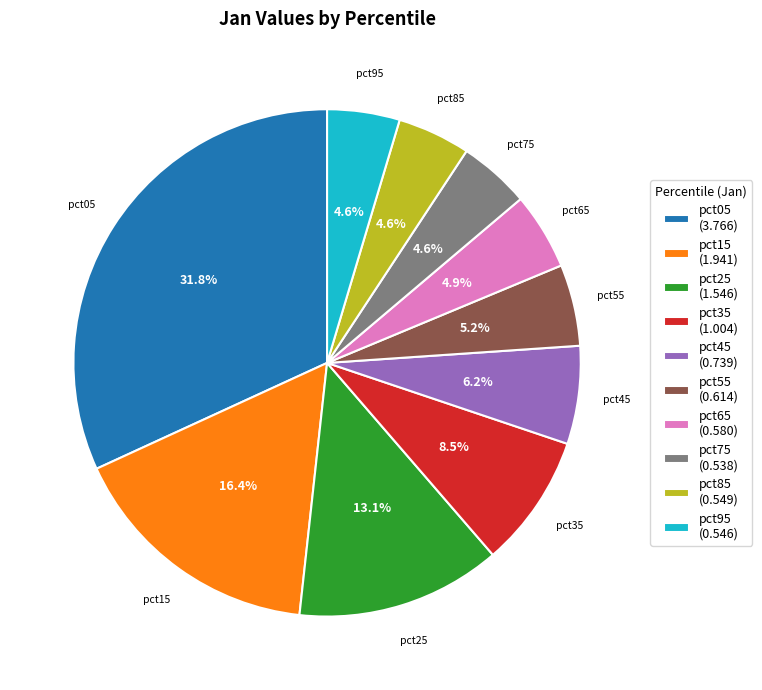

Does pct25 (1.546) account for over 50% of the chart?

No